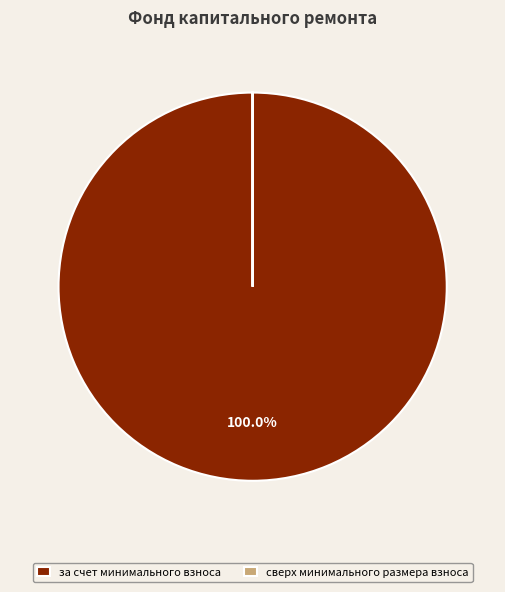

Does any single category account for the majority?

Yes